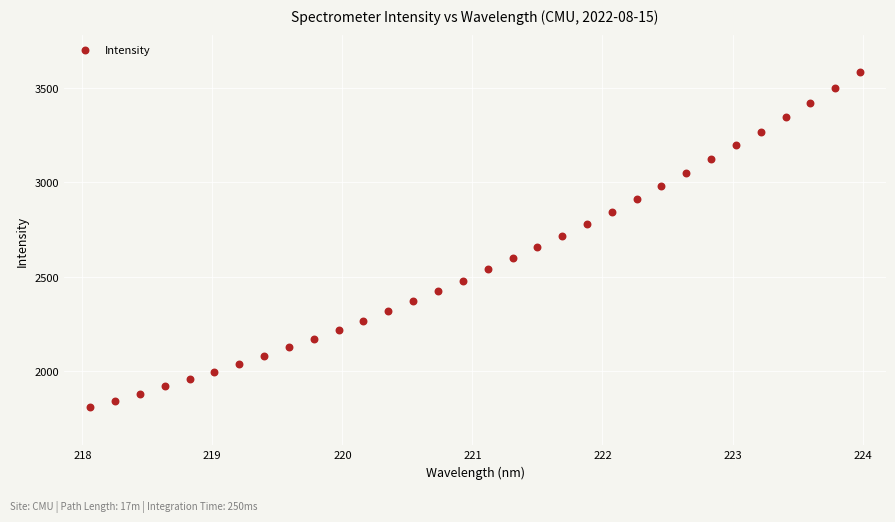

What is the range of Y values (max minus min)?

1771.0